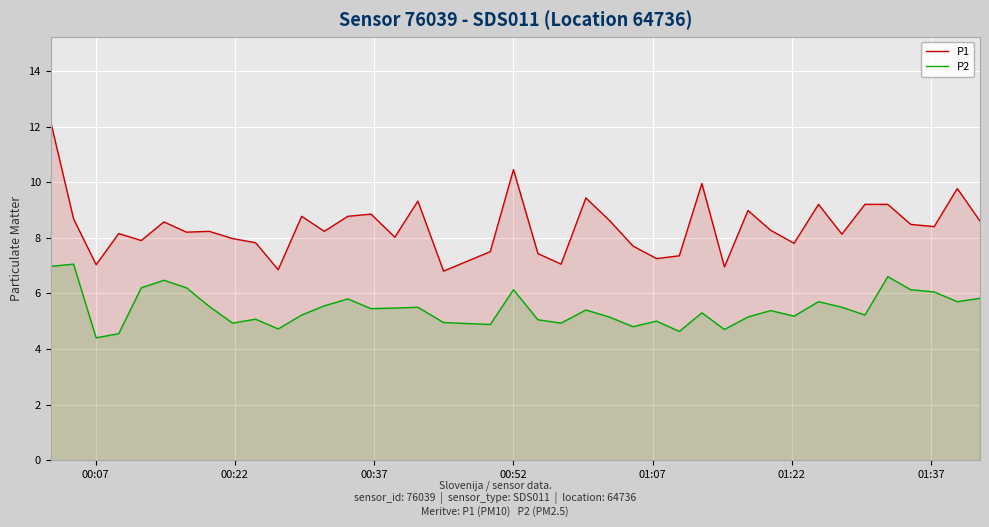

List the series in order of their peak value, lowest first.

P2, P1